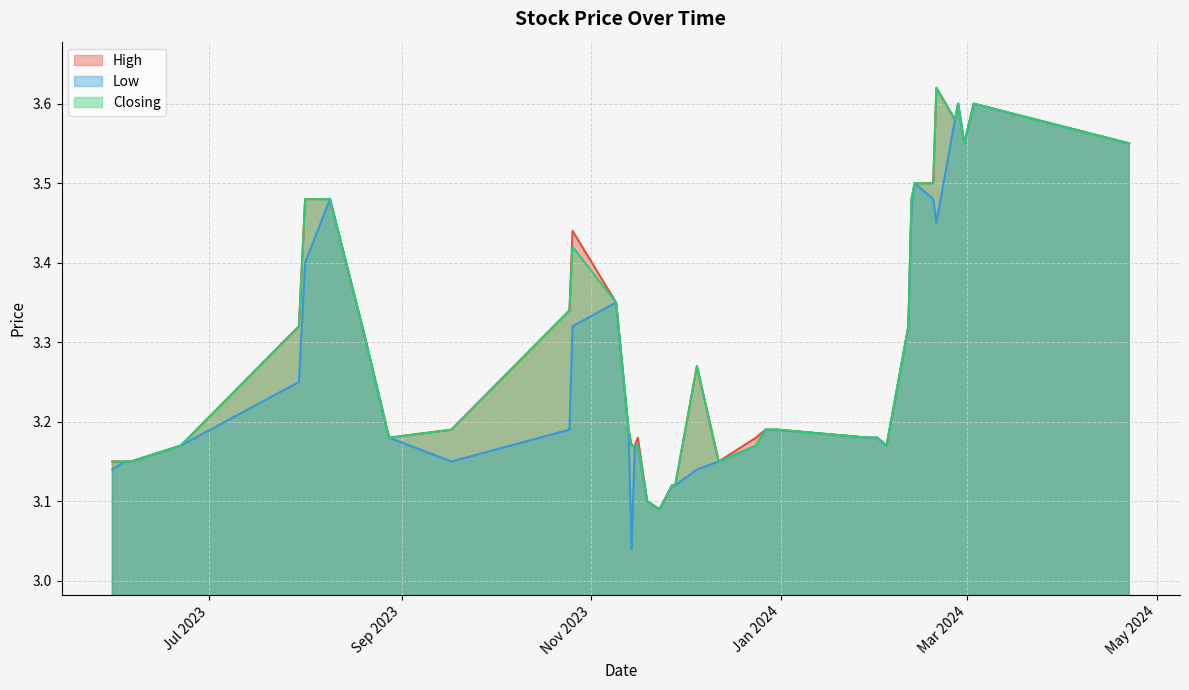

Which series has the largest total across all categories?

High